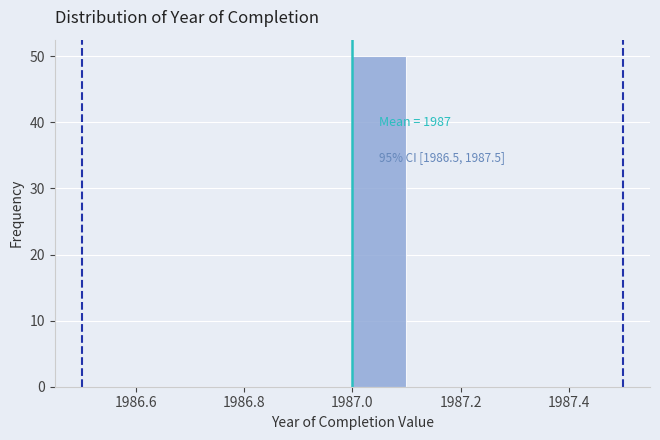

Which range on the x-axis has the tallest bar?

1987.0 to 1987.1